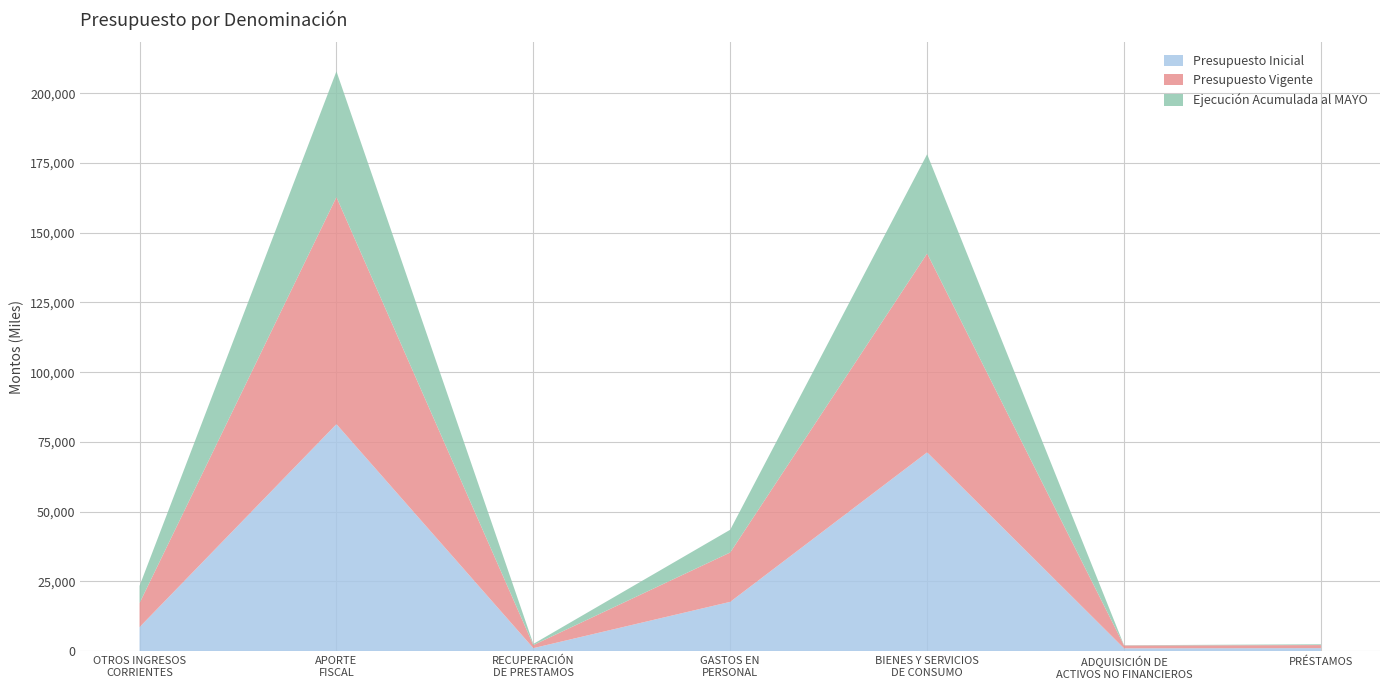

Reading left to right, what are all the values shown in this chart?

Presupuesto Inicial: OTROS INGRESOS
CORRIENTES=8624	APORTE
FISCAL=81384	RECUPERACIÓN
DE PRESTAMOS=1100	GASTOS EN
PERSONAL=17697	BIENES Y SERVICIOS
DE CONSUMO=71278	ADQUISICIÓN DE
ACTIVOS NO FINANCIEROS=1033	PRÉSTAMOS=1100
Presupuesto Vigente: OTROS INGRESOS
CORRIENTES=8624	APORTE
FISCAL=81384	RECUPERACIÓN
DE PRESTAMOS=1100	GASTOS EN
PERSONAL=17697	BIENES Y SERVICIOS
DE CONSUMO=71278	ADQUISICIÓN DE
ACTIVOS NO FINANCIEROS=1033	PRÉSTAMOS=1100
Ejecución Acumulada al MAYO: OTROS INGRESOS
CORRIENTES=6160	APORTE
FISCAL=45084	RECUPERACIÓN
DE PRESTAMOS=408	GASTOS EN
PERSONAL=8157	BIENES Y SERVICIOS
DE CONSUMO=35581	ADQUISICIÓN DE
ACTIVOS NO FINANCIEROS=82	PRÉSTAMOS=283